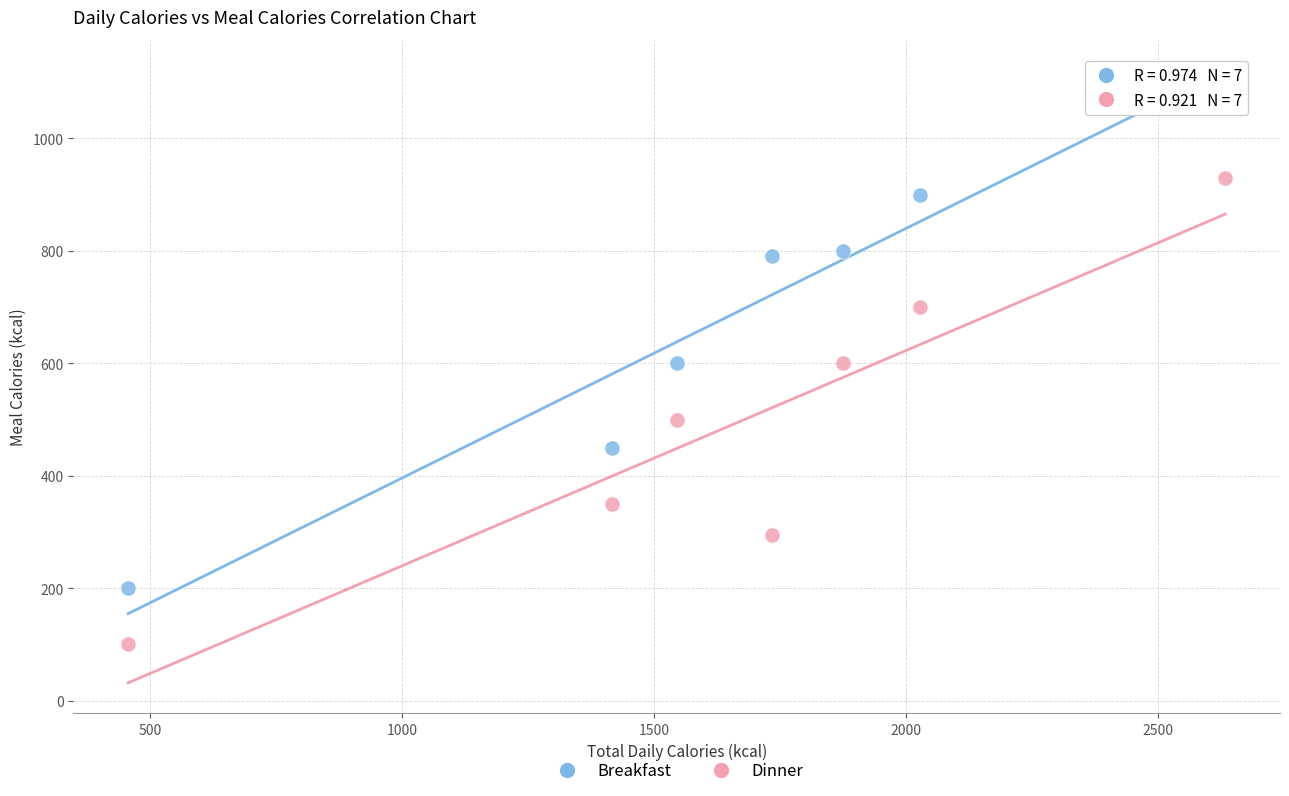

Across all data points, what is the range of X values (max minus min)?

2177